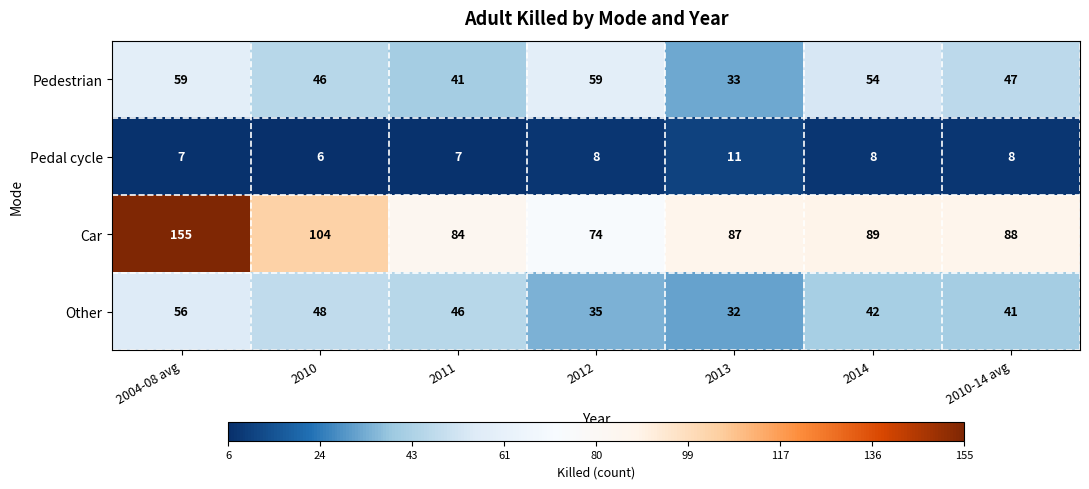

What is the total value across all series at 2013?

163